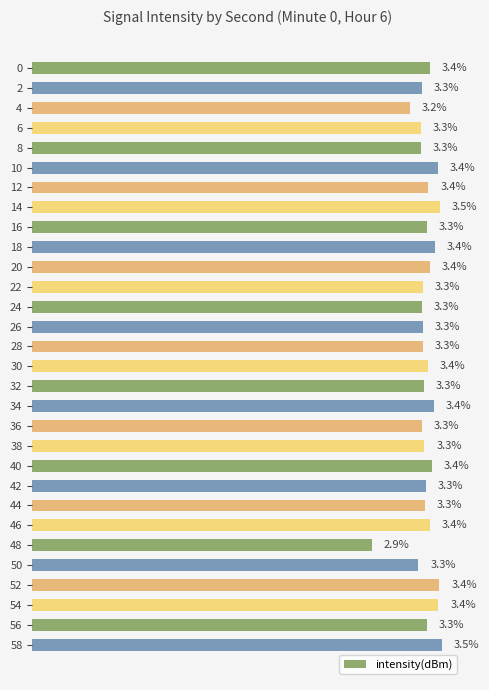

What is the difference between the maximum and minimum values?

0.6